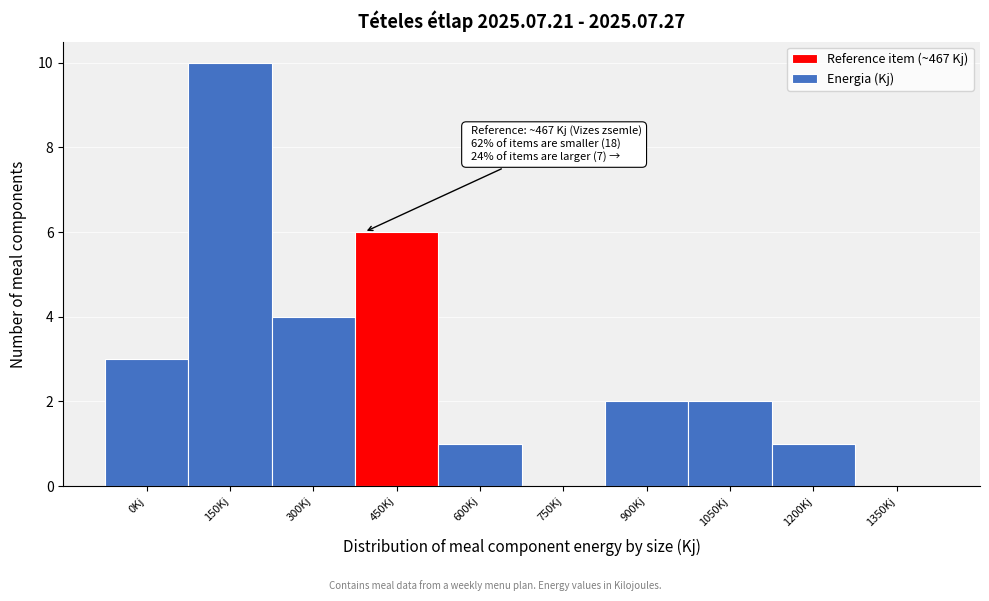

Reading left to right, extract all data points from this chart.

0Kj=3	150Kj=10	300Kj=4	450Kj=6	600Kj=1	750Kj=0	900Kj=2	1050Kj=2	1200Kj=1	1350Kj=0